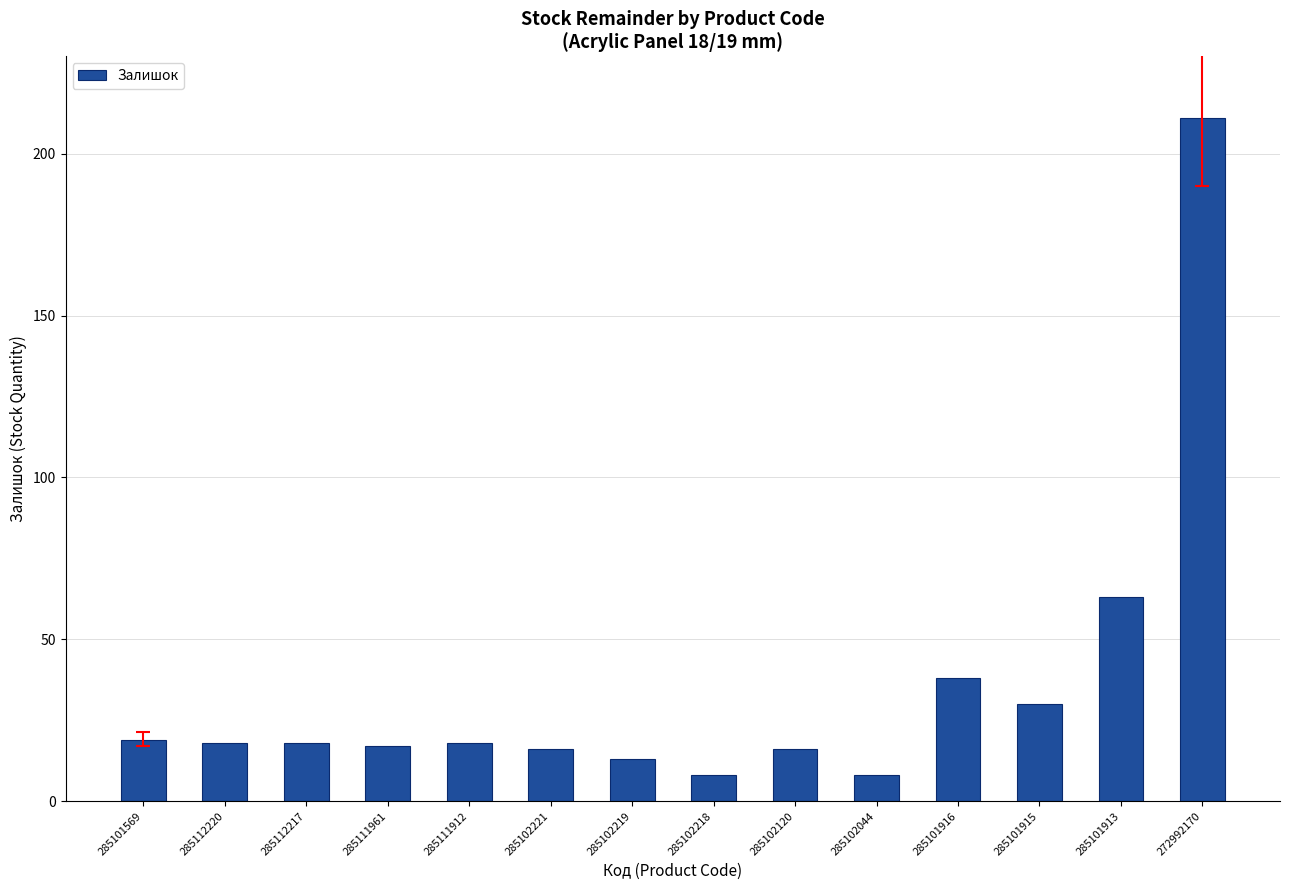

What is the label of the 7th bar from the left?

285102219